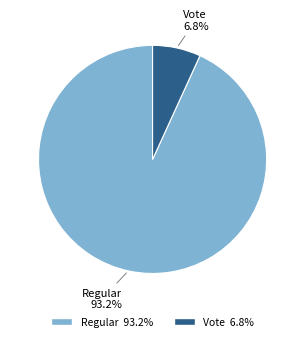

The Regular slice represents 99% of the pie. True or false?

False